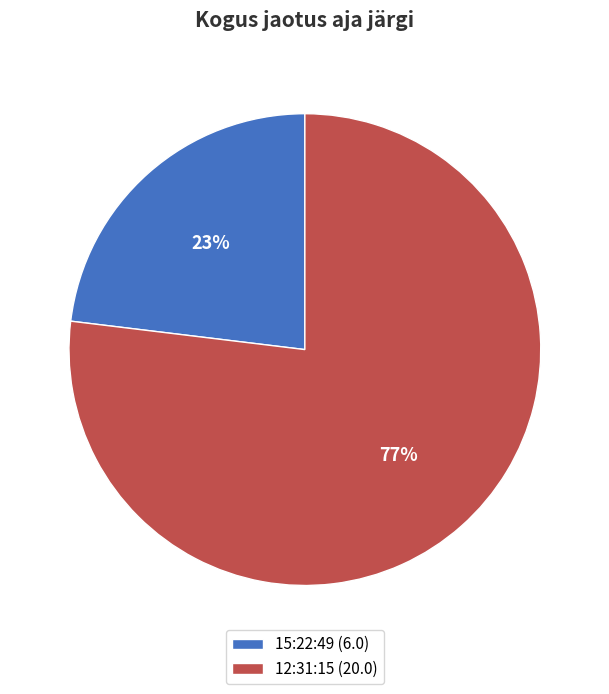

To the nearest percent, what portion does 15:22:49 represent?

23%